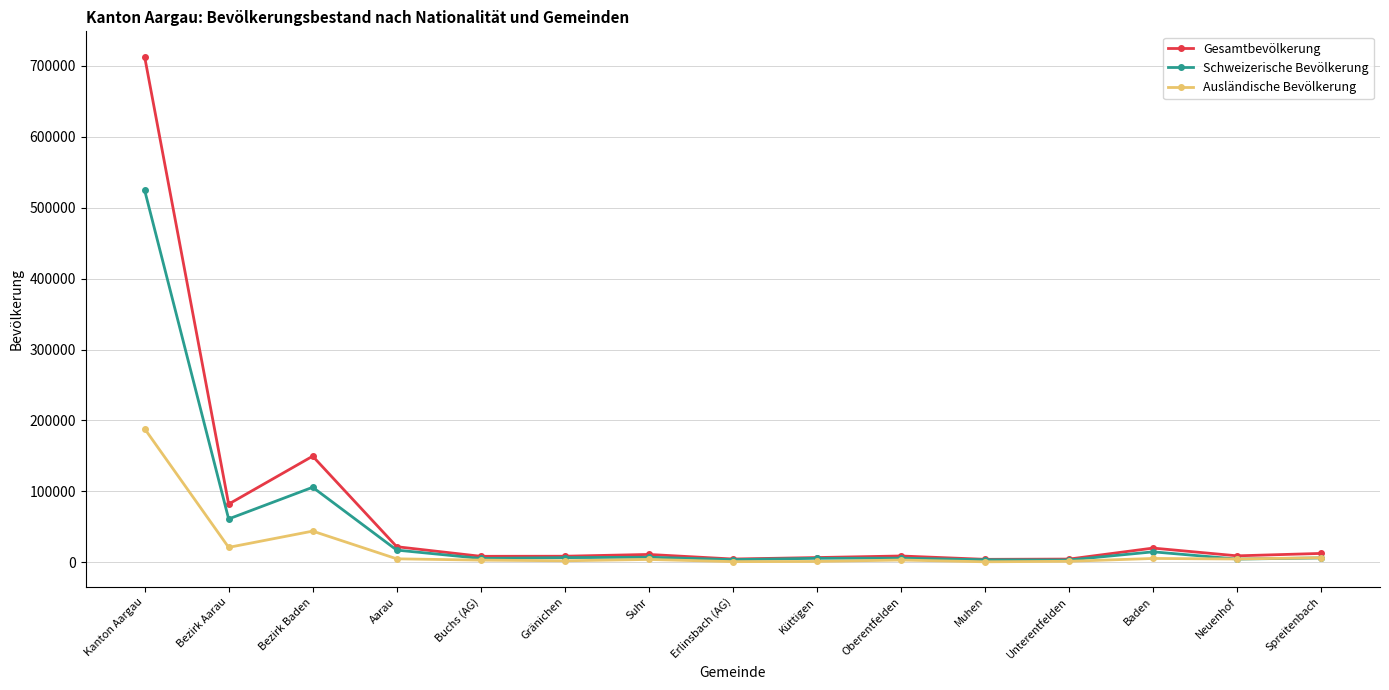

What is the approximate value of Ausländische Bevölkerung at Bezirk Aarau, to the nearest 10?

20920